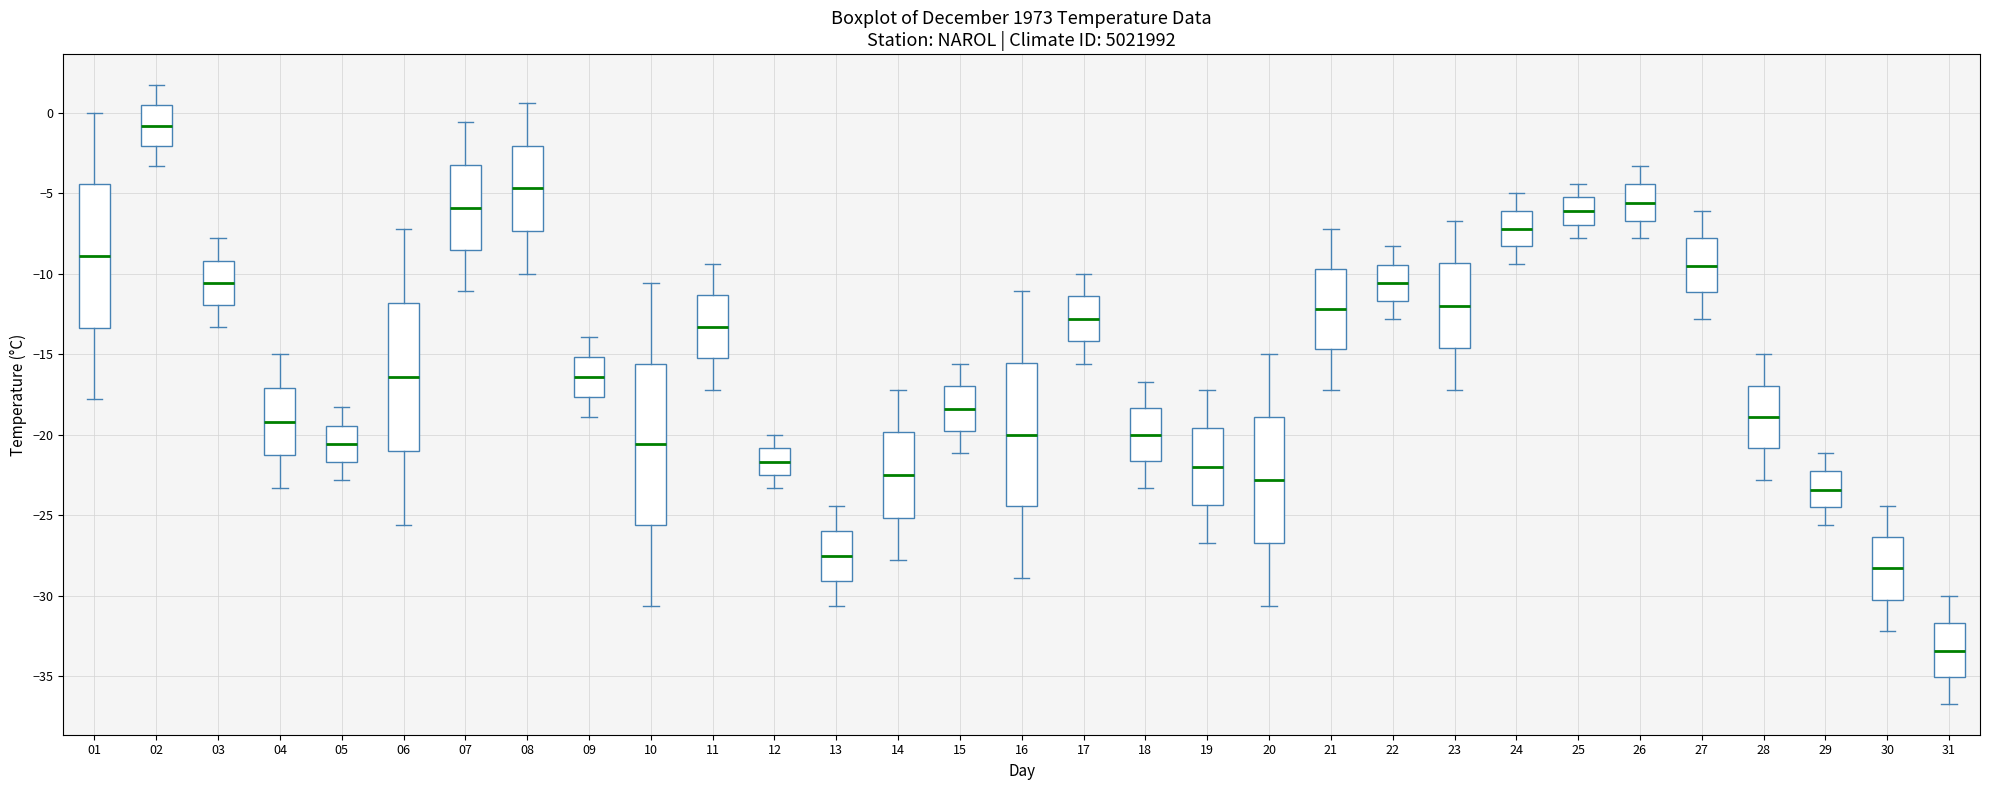

Where is the lower edge of the box at x = 09 on the y-axis? The values are not printed on the chart, so give them approximately, as read against the axis.

-17.5